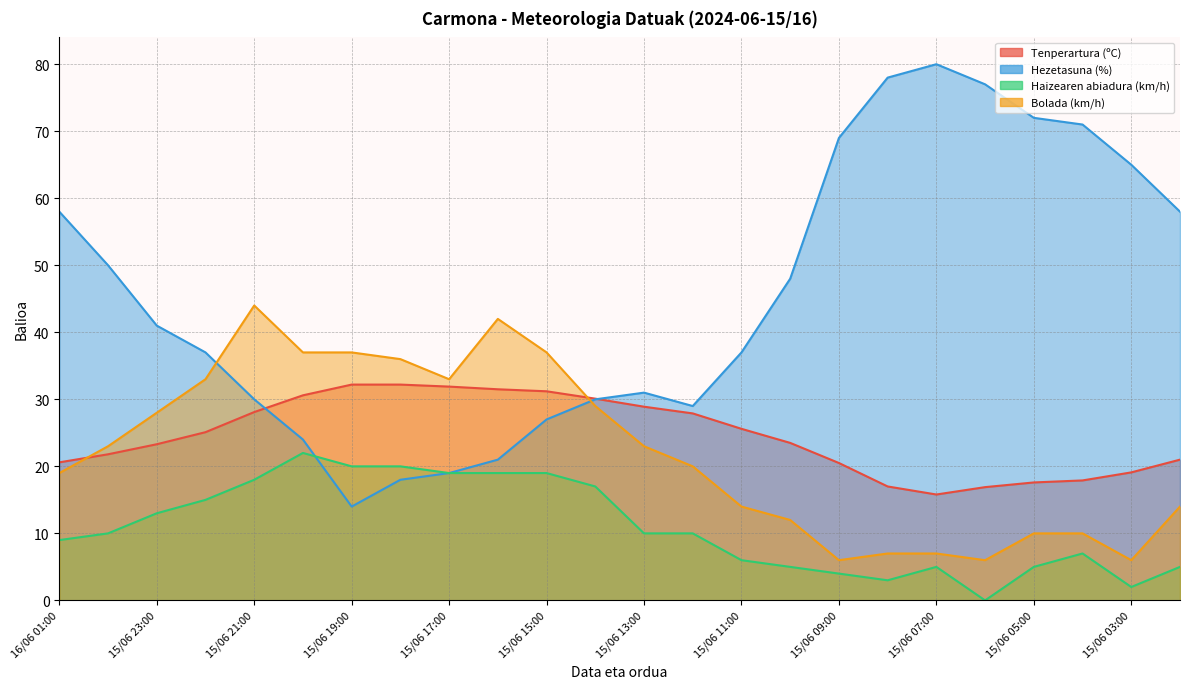

Reading left to right, transcribe all the data shown in this chart.

Tenperartura (ºC): 16/06 01:00=20.6	16/06 00:00=21.8	15/06 23:00=23.3	15/06 22:00=25.1	15/06 21:00=28.1	15/06 20:00=30.6	15/06 19:00=32.2	15/06 18:00=32.2	15/06 17:00=31.9	15/06 16:00=31.5	15/06 15:00=31.2	15/06 14:00=30.1	15/06 13:00=28.9	15/06 12:00=27.9	15/06 11:00=25.6	15/06 10:00=23.5	15/06 09:00=20.5	15/06 08:00=17.0	15/06 07:00=15.8	15/06 06:00=16.9	15/06 05:00=17.6	15/06 04:00=17.9	15/06 03:00=19.1	15/06 02:00=21.0
Hezetasuna (%): 16/06 01:00=58.0	16/06 00:00=50.0	15/06 23:00=41.0	15/06 22:00=37.0	15/06 21:00=30.0	15/06 20:00=24.0	15/06 19:00=14.0	15/06 18:00=18.0	15/06 17:00=19.0	15/06 16:00=21.0	15/06 15:00=27.0	15/06 14:00=30.0	15/06 13:00=31.0	15/06 12:00=29.0	15/06 11:00=37.0	15/06 10:00=48.0	15/06 09:00=69.0	15/06 08:00=78.0	15/06 07:00=80.0	15/06 06:00=77.0	15/06 05:00=72.0	15/06 04:00=71.0	15/06 03:00=65.0	15/06 02:00=58.0
Haizearen abiadura (km/h): 16/06 01:00=9.0	16/06 00:00=10.0	15/06 23:00=13.0	15/06 22:00=15.0	15/06 21:00=18.0	15/06 20:00=22.0	15/06 19:00=20.0	15/06 18:00=20.0	15/06 17:00=19.0	15/06 16:00=19.0	15/06 15:00=19.0	15/06 14:00=17.0	15/06 13:00=10.0	15/06 12:00=10.0	15/06 11:00=6.0	15/06 10:00=5.0	15/06 09:00=4.0	15/06 08:00=3.0	15/06 07:00=5.0	15/06 06:00=0.0	15/06 05:00=5.0	15/06 04:00=7.0	15/06 03:00=2.0	15/06 02:00=5.0
Bolada (km/h): 16/06 01:00=19.0	16/06 00:00=23.0	15/06 23:00=28.0	15/06 22:00=33.0	15/06 21:00=44.0	15/06 20:00=37.0	15/06 19:00=37.0	15/06 18:00=36.0	15/06 17:00=33.0	15/06 16:00=42.0	15/06 15:00=37.0	15/06 14:00=29.0	15/06 13:00=23.0	15/06 12:00=20.0	15/06 11:00=14.0	15/06 10:00=12.0	15/06 09:00=6.0	15/06 08:00=7.0	15/06 07:00=7.0	15/06 06:00=6.0	15/06 05:00=10.0	15/06 04:00=10.0	15/06 03:00=6.0	15/06 02:00=14.0